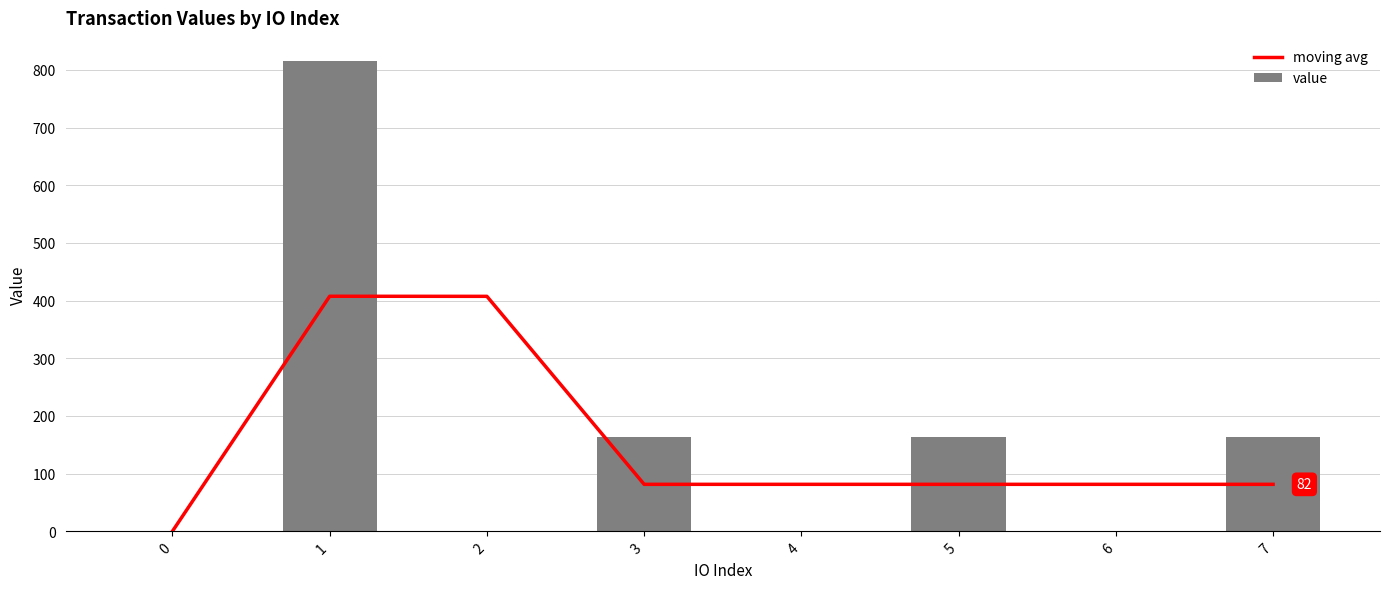

How many categories are shown in the chart?

8